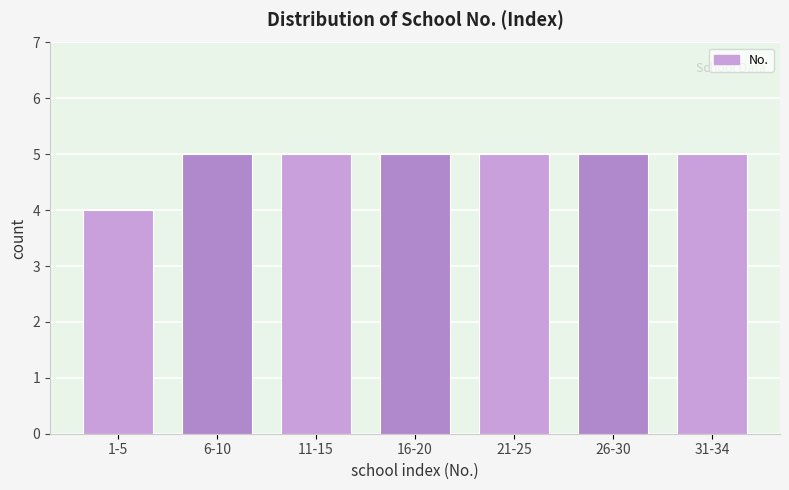

Reading left to right, list all the values displayed in this chart.

1-5=4	6-10=5	11-15=5	16-20=5	21-25=5	26-30=5	31-34=5